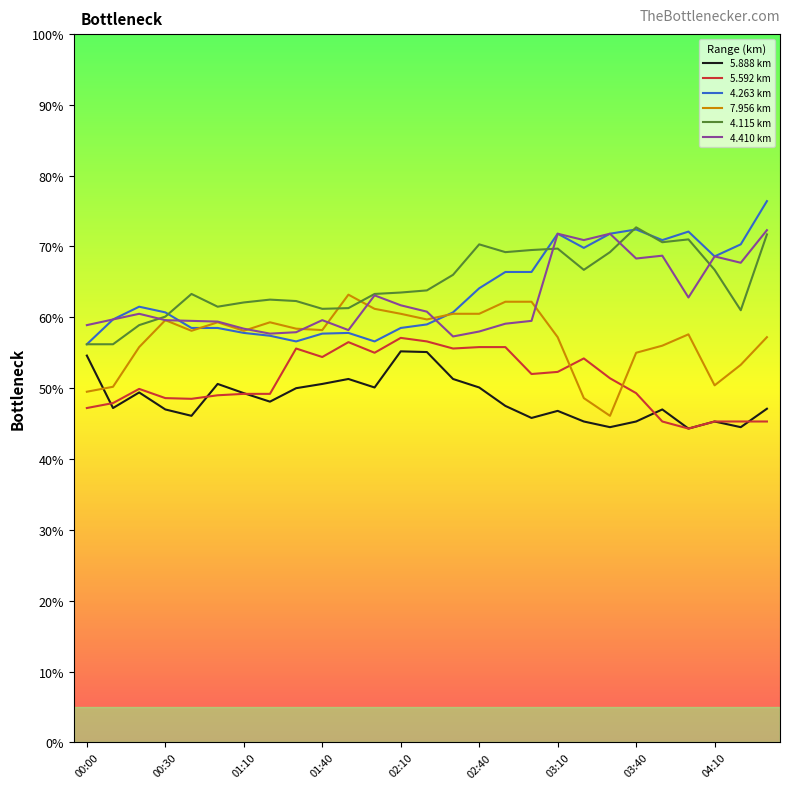

What is the lowest value of the 4.263 km series?

56.2